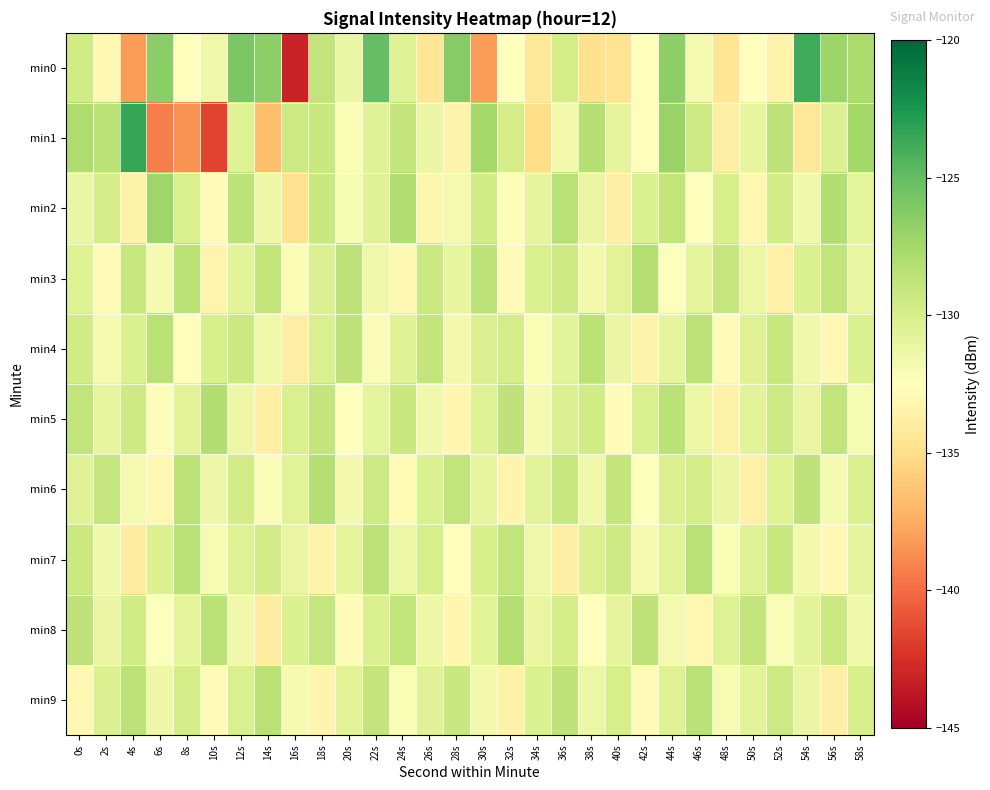

What is the spread (max minus min) of values at 16s?

13.7